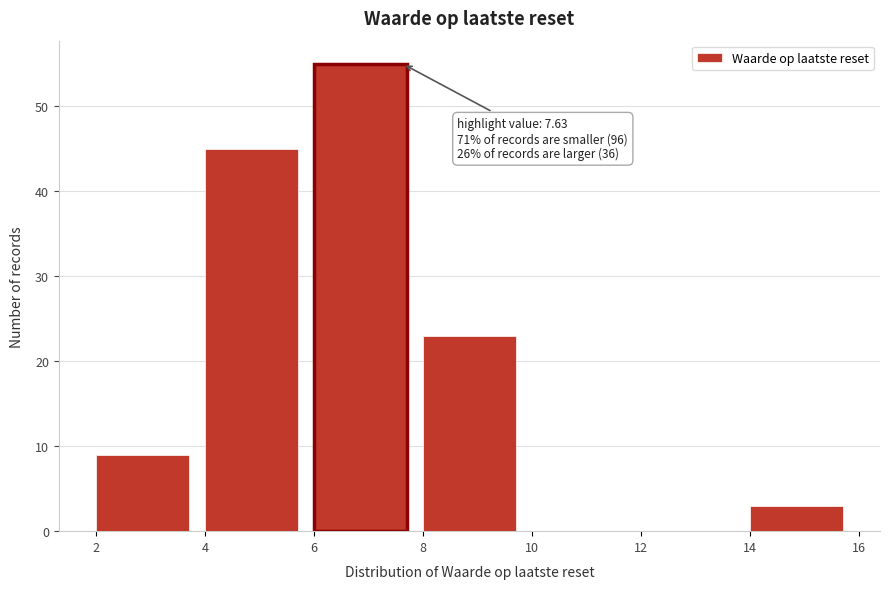

Which range on the x-axis has the tallest bar?

6 to 8